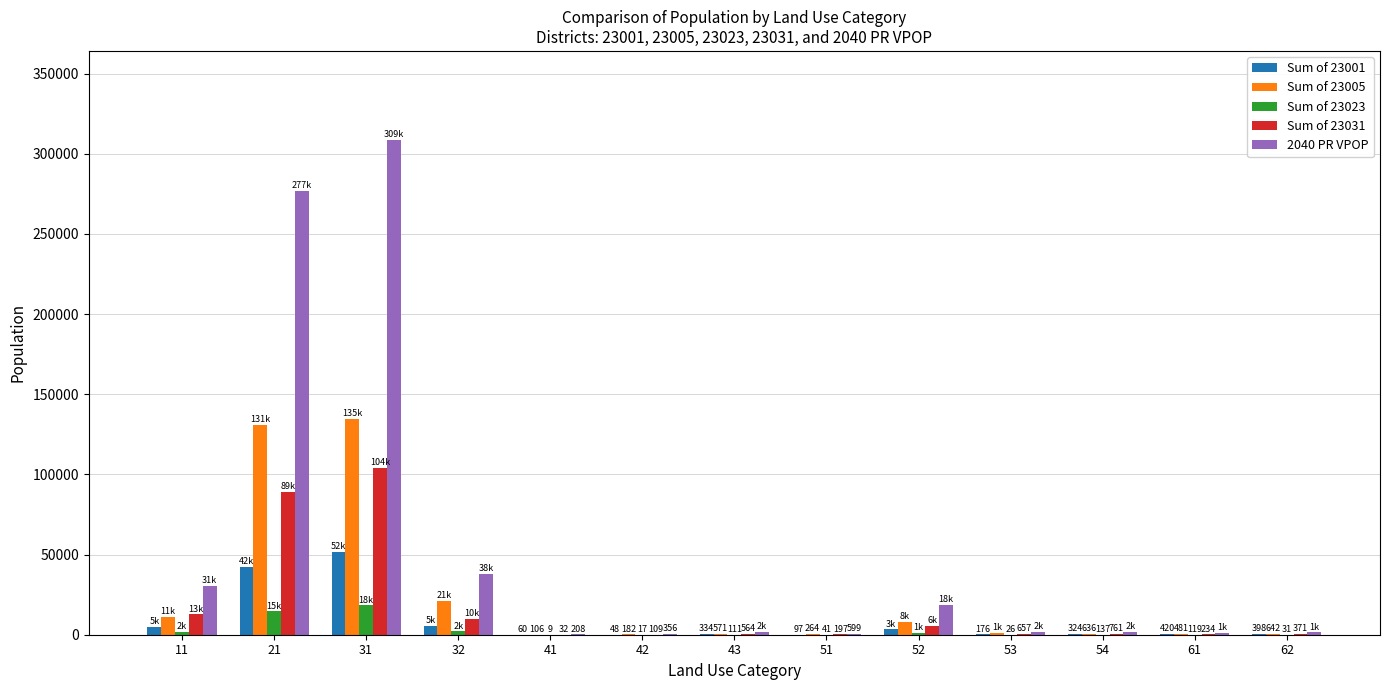

Which series changed the most between 11 and 41?

2040 PR VPOP